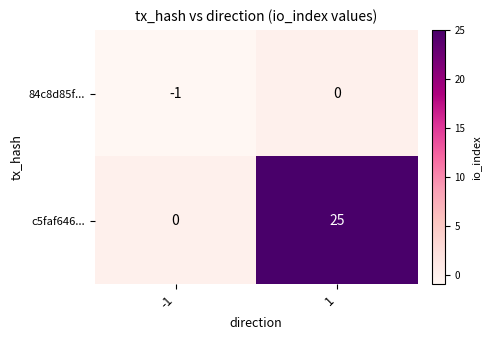

List the series in order of their overall mean, lowest first.

84c8d85f..., c5faf646...